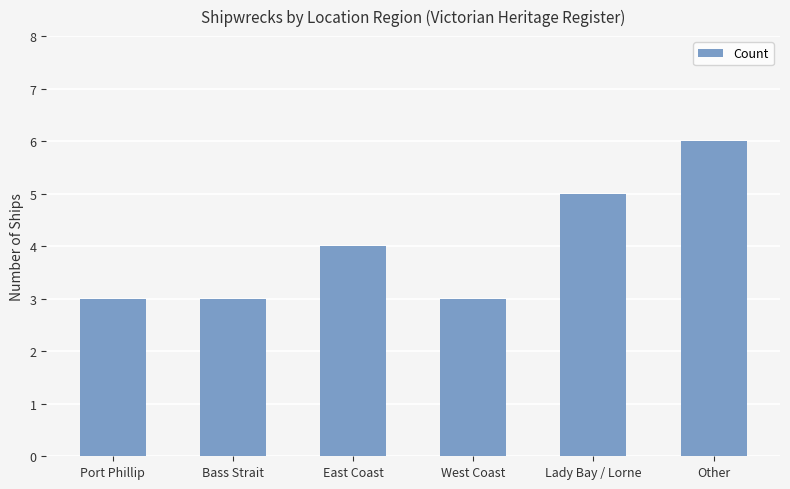

What is the approximate value at East Coast?

4